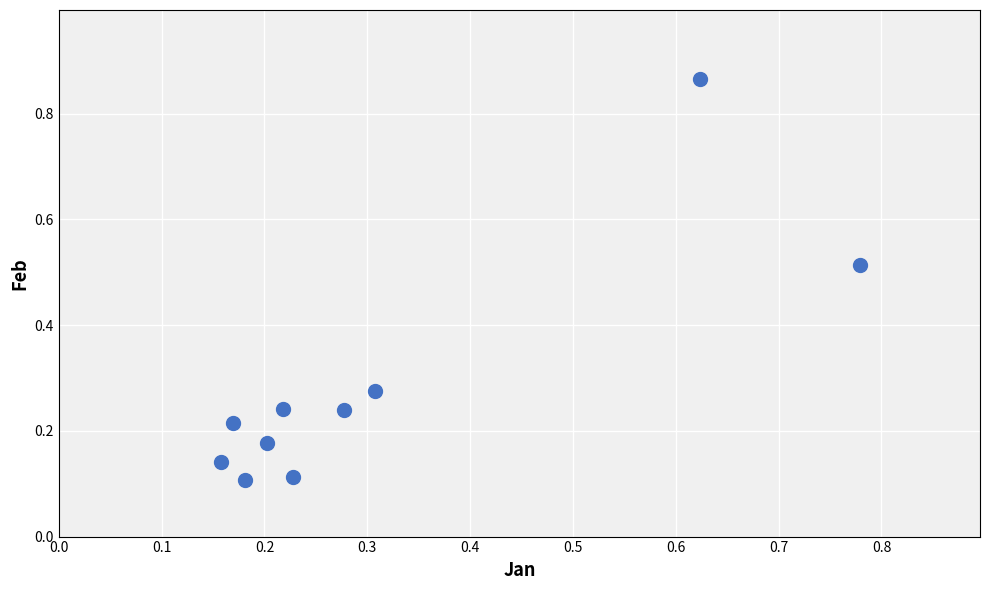

What is the range of Y values (max minus min)?

0.8